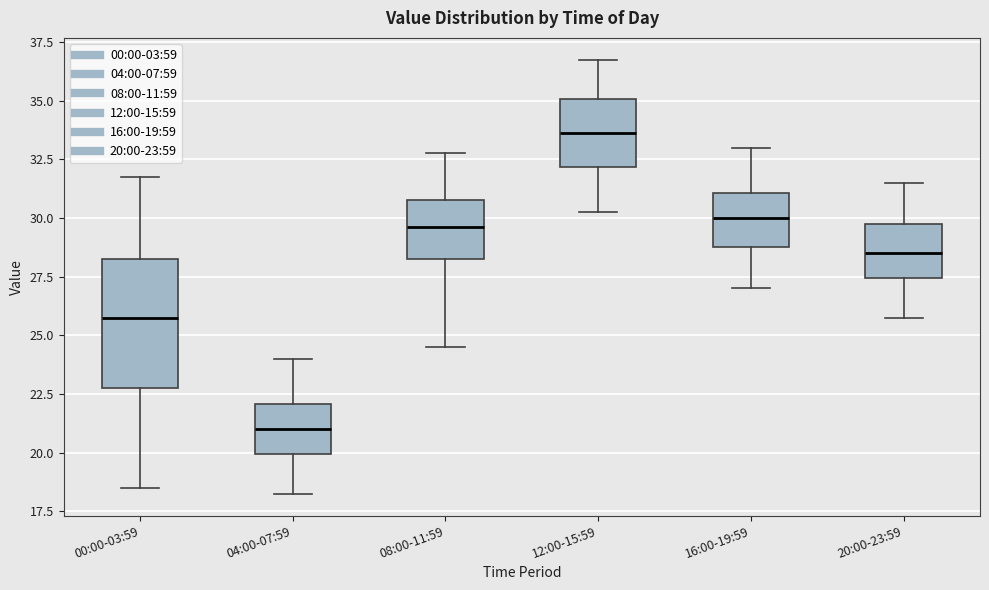

Which box has the lowest median line?

04:00-07:59